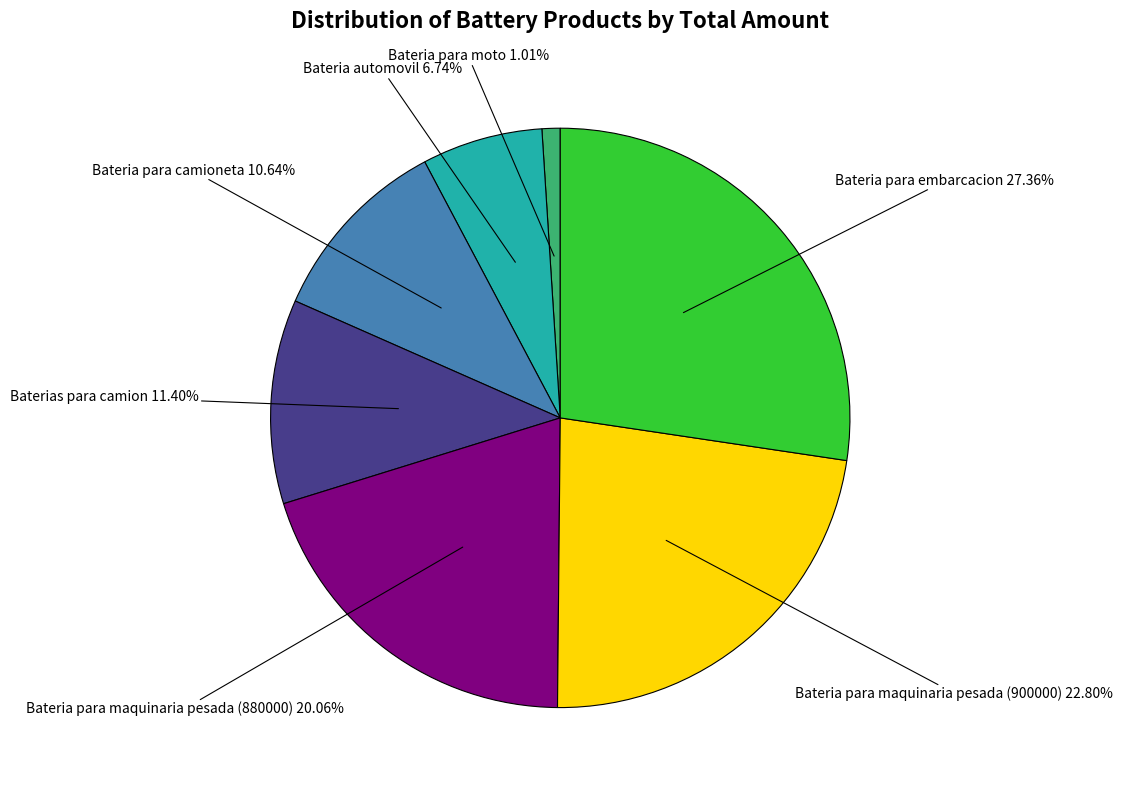

Is there any slice that represents more than half of the pie?

No